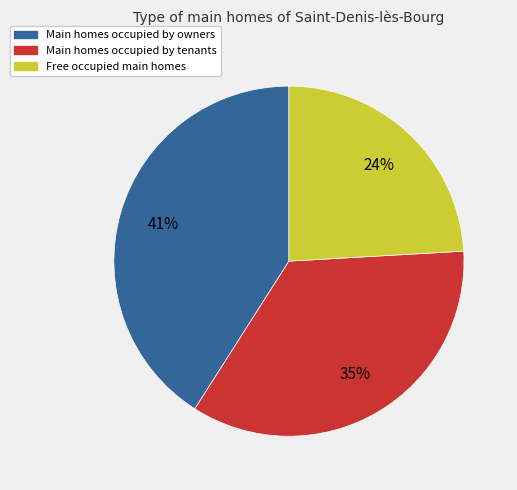

Is there any slice that represents more than half of the pie?

No